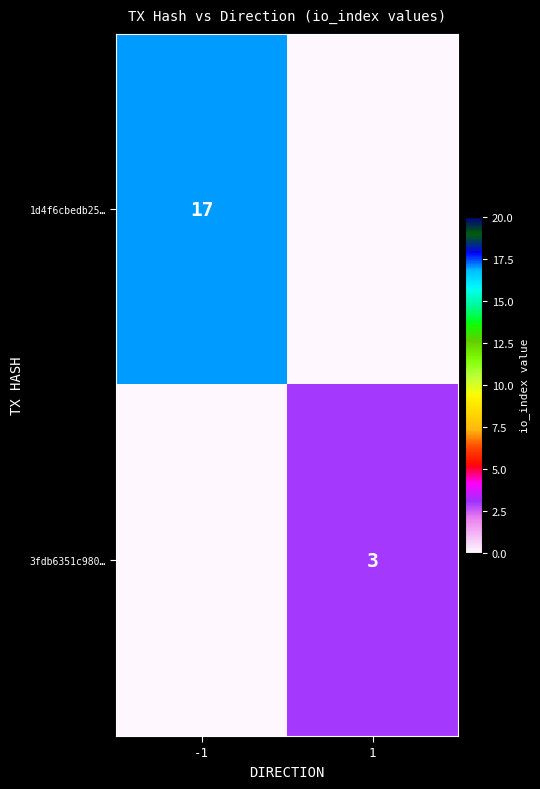

The 3fdb6351c980… series shows 4 at 1. True or false?

False